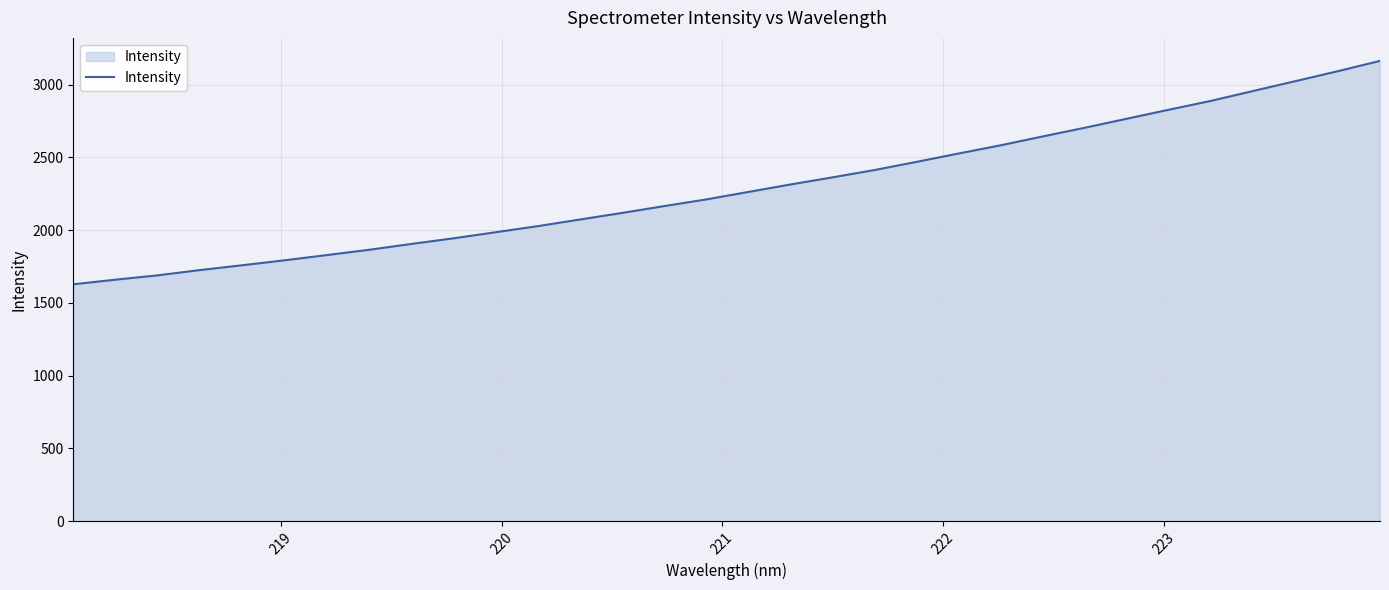

What is the difference between the maximum and minimum values?

1535.1